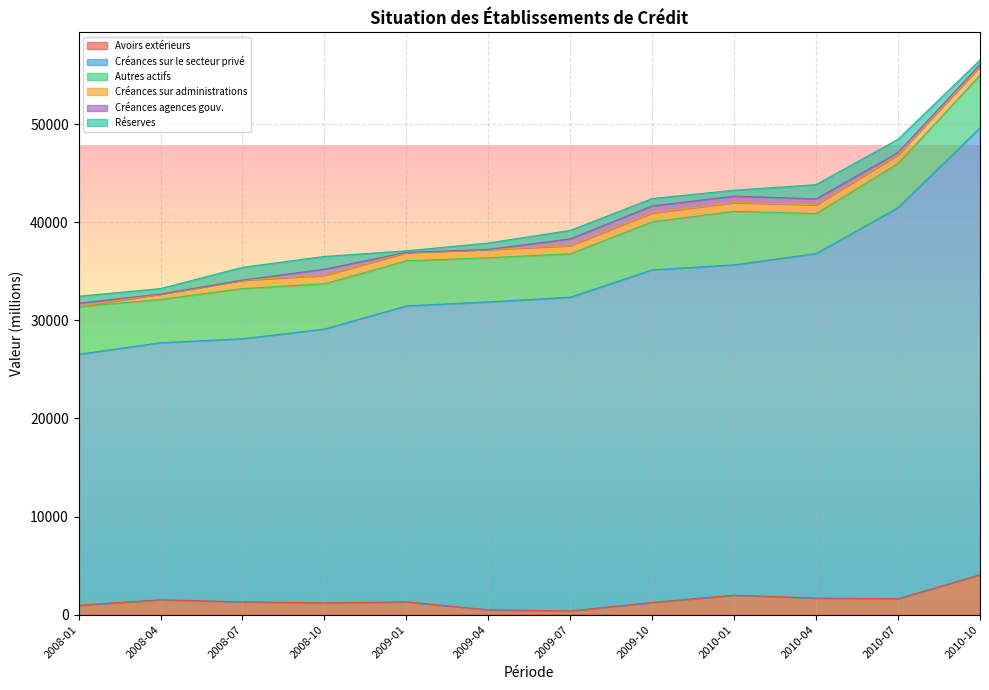

What position from the right is 2008-01?

12